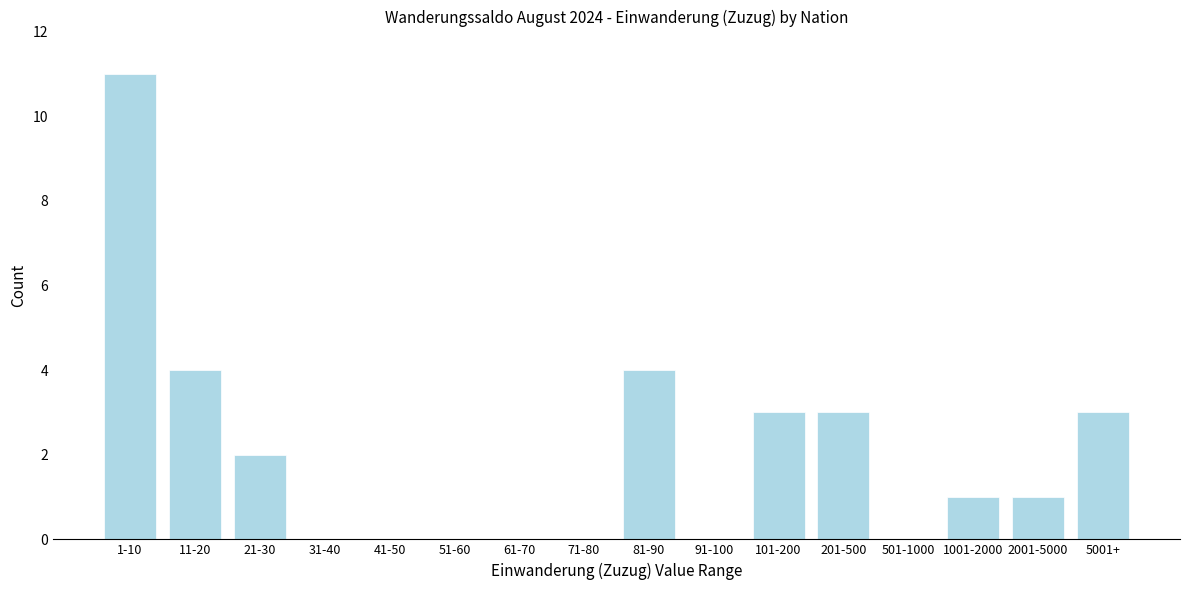

Reading right to left, list all the values displayed in this chart.

5001+=3	2001-5000=1	1001-2000=1	501-1000=0	201-500=3	101-200=3	91-100=0	81-90=4	71-80=0	61-70=0	51-60=0	41-50=0	31-40=0	21-30=2	11-20=4	1-10=11